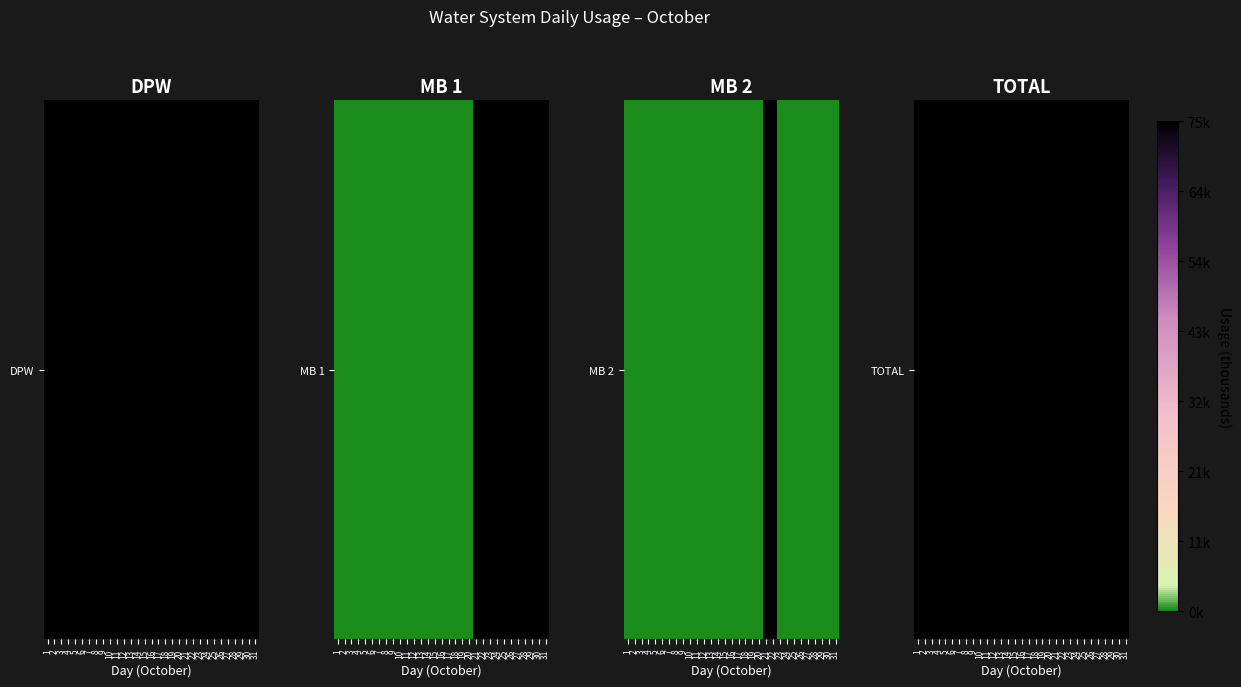

Reading left to right, list all the values displayed in this chart.

1=60.2	2=50.2	3=64.1	4=57.2	5=61.0	6=64.7	7=58.5	8=71.5	9=48.3	10=65.2	11=65.2	12=65.2	13=65.2	14=69.6	15=63.1	16=64.8	17=66.5	18=54.9	19=48.2	20=41.5	21=75.1	22=59.2	23=50.9	24=57.7	25=60.1	26=57.7	27=56.0	28=59.0	29=57.1	30=55.6	31=57.0